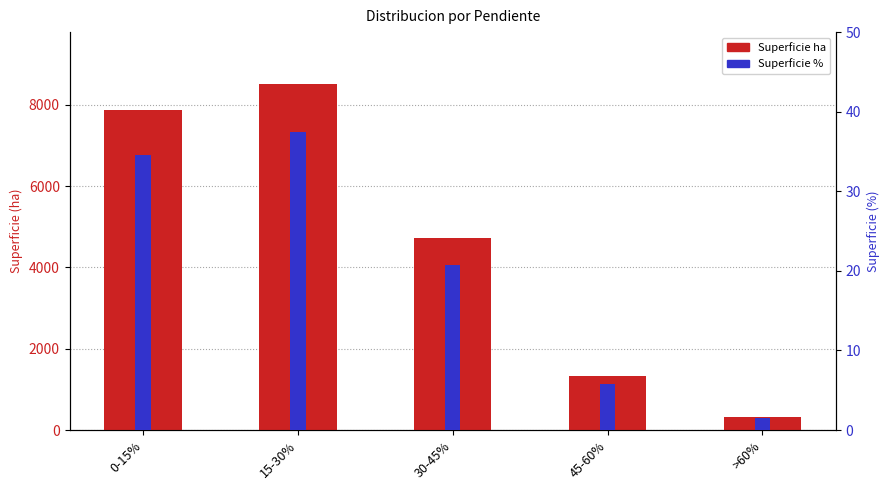

The Superficie ha series shows 2859.1 at 15-30%. True or false?

False